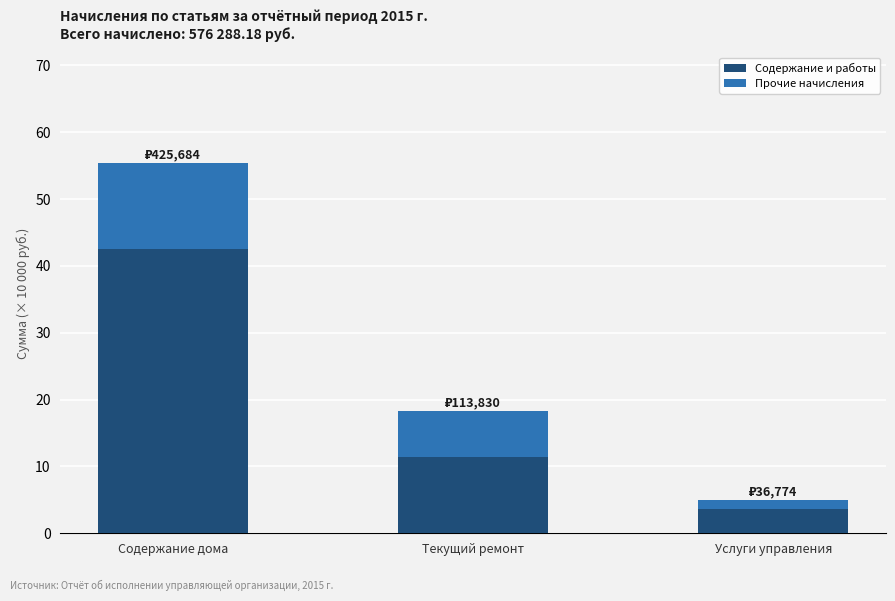

Does the chart contain any negative values?

No